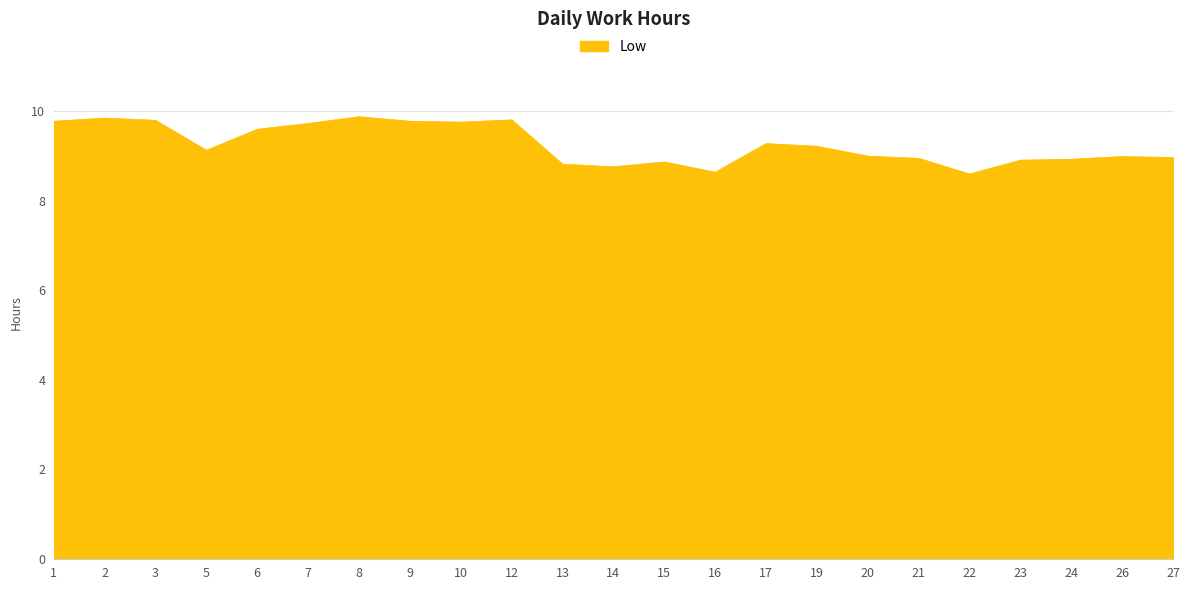

Which has a higher value, 22 or 2?

2